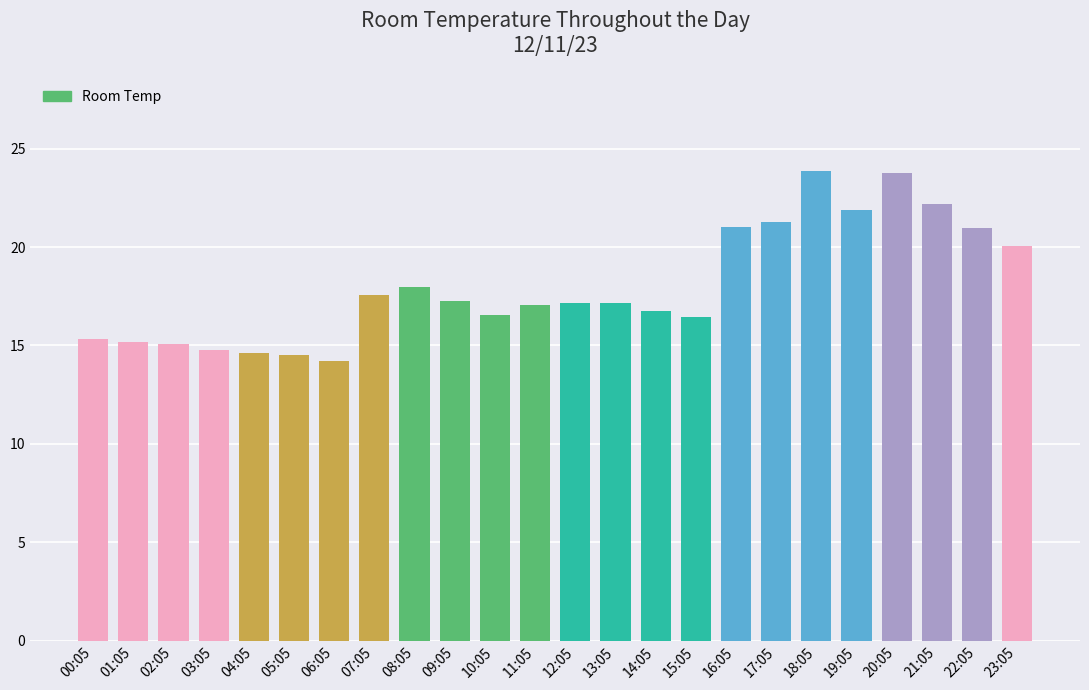

The value at 11:05 is 8.1. True or false?

False